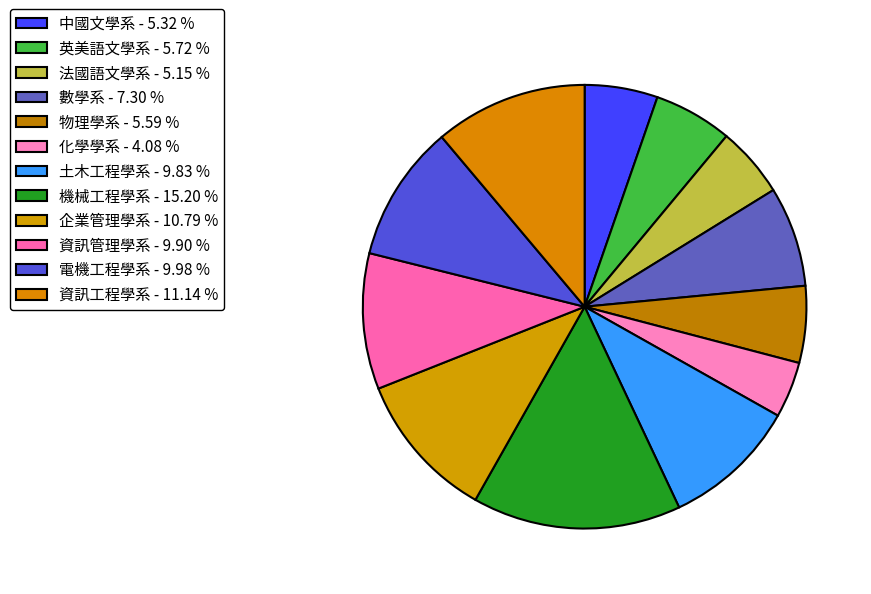

Is it true that 電機工程學系 is 16% of the pie?

False